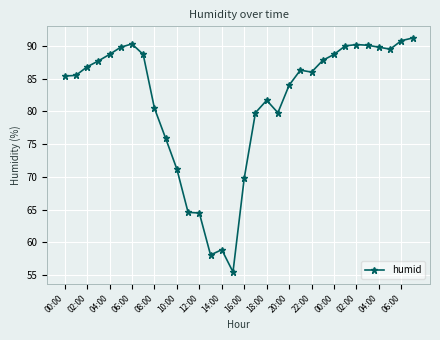

What is the sum of all values?

2607.6